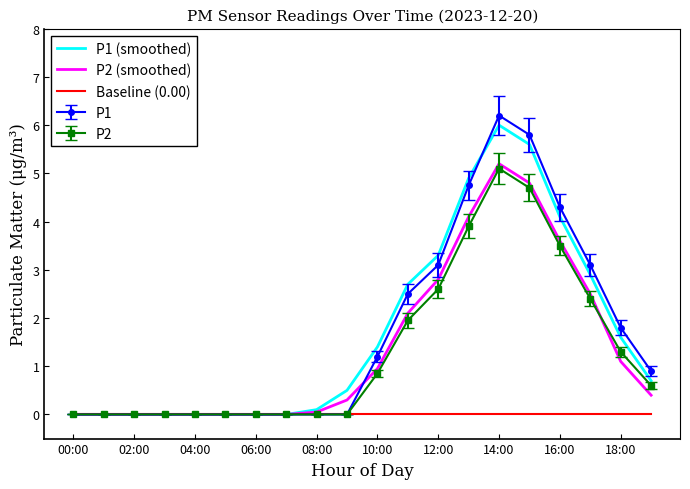

What is the greatest value displayed?

6.2